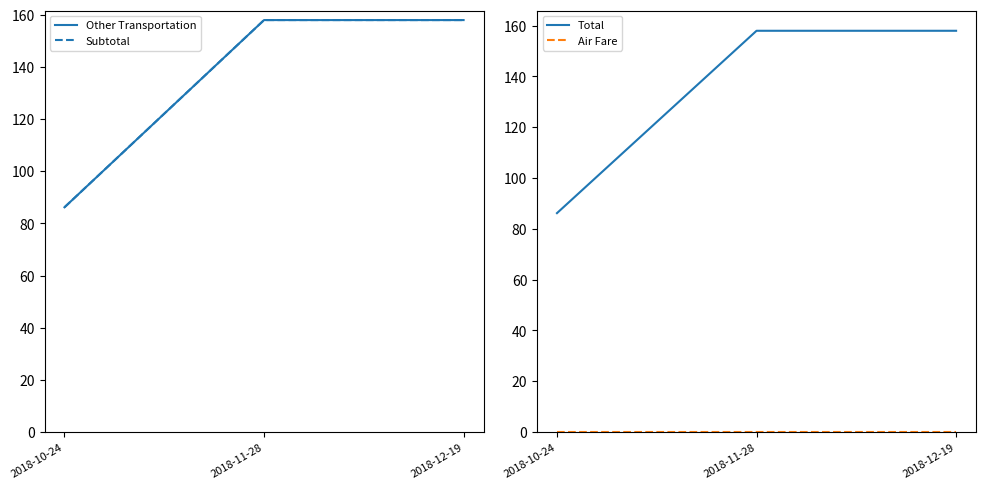

Is this an area chart (filled region under the line)?

No